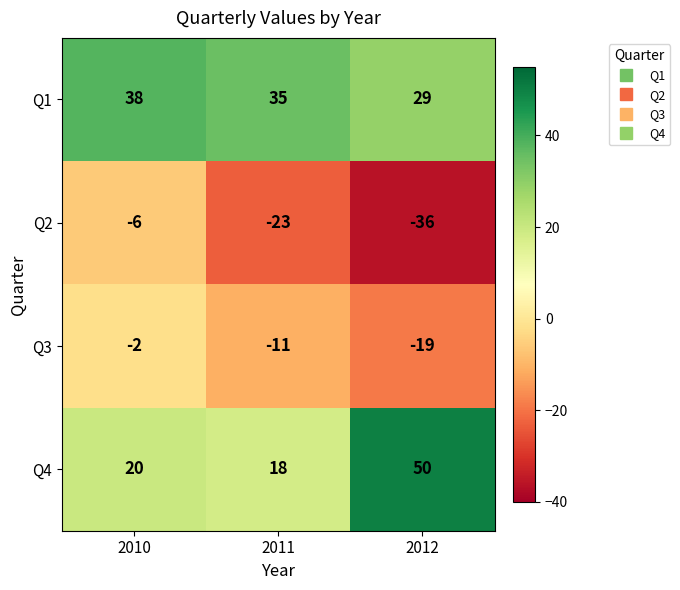

Rank the series by their maximum value, from lowest to highest.

Q2, Q3, Q1, Q4